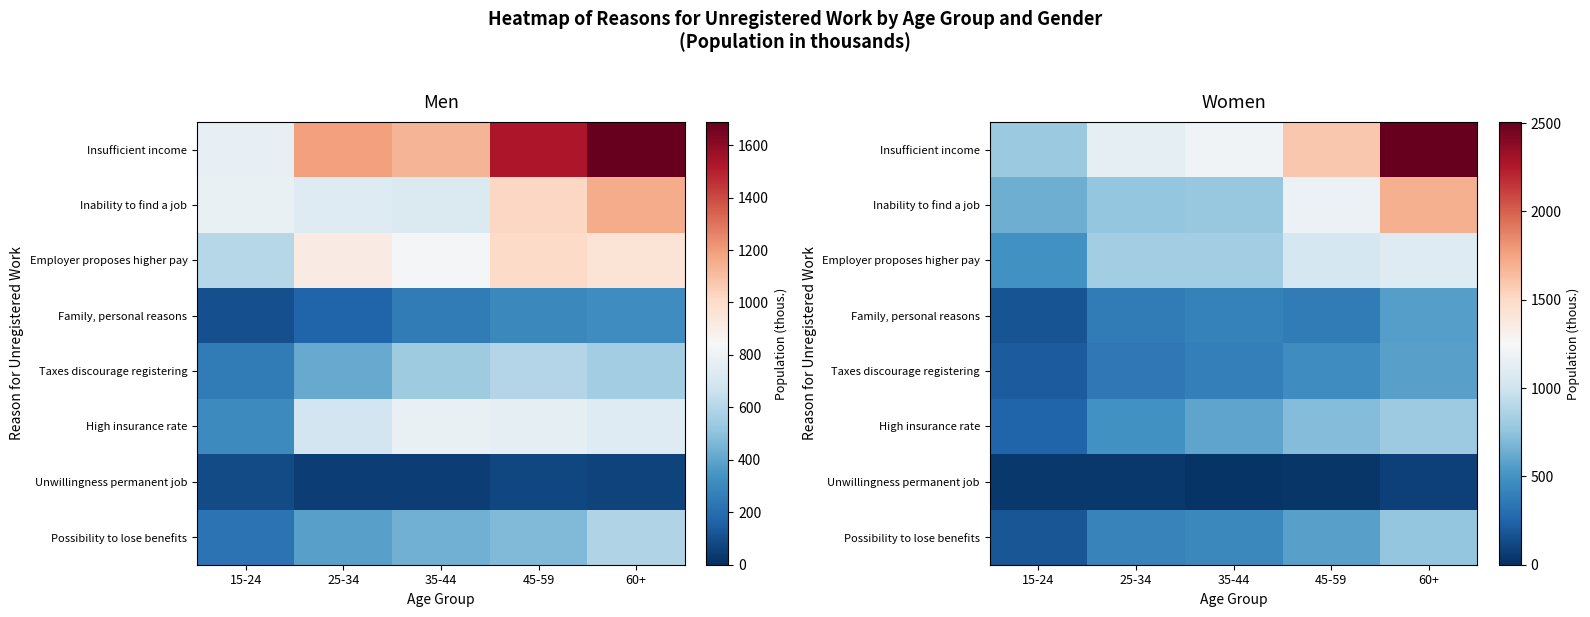

How many values in the Insufficient income series are below 1205?

2